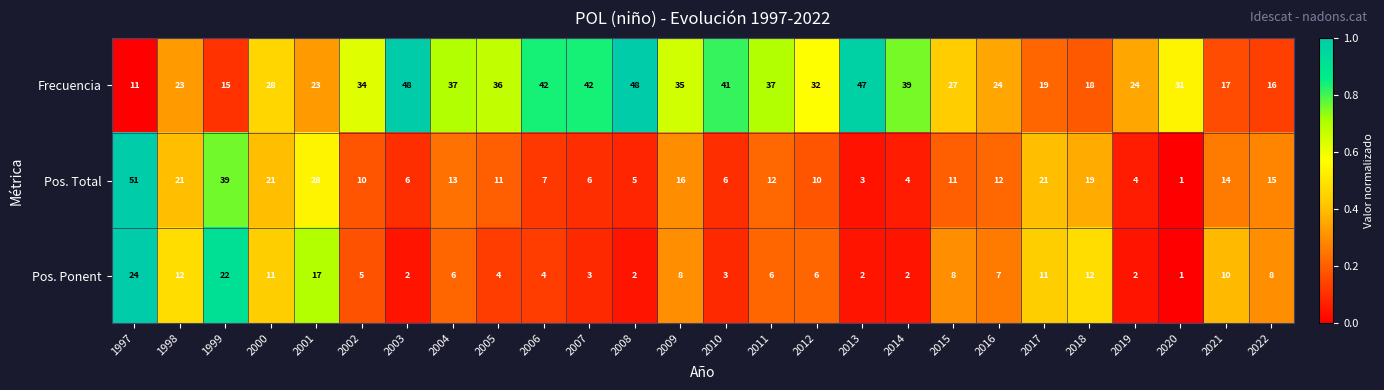

Is it true that Frecuencia equals 27 at 2021?

False